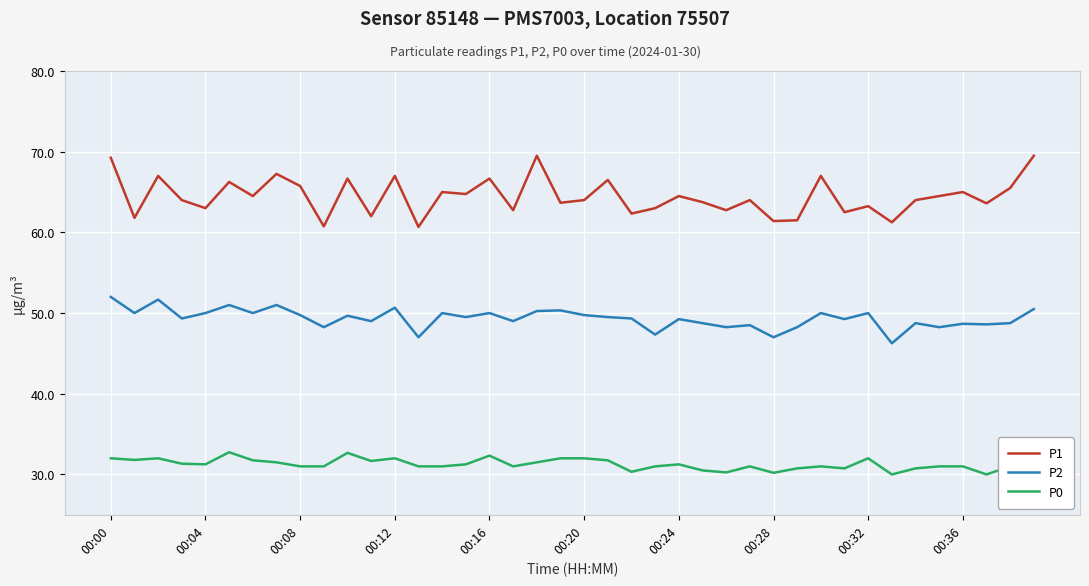

What is the highest value of the P1 series?

69.5